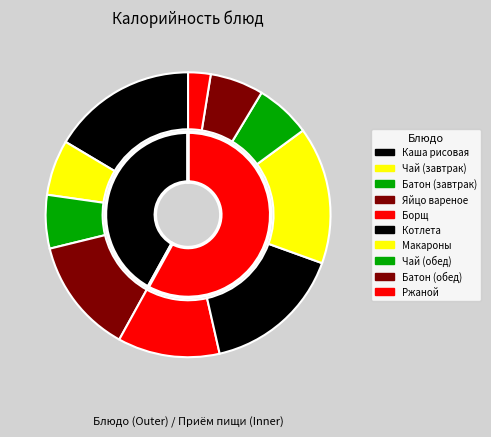

Combined, what portion of the pie is Батон (завтрак) and Котлета натуральная?

22.0%